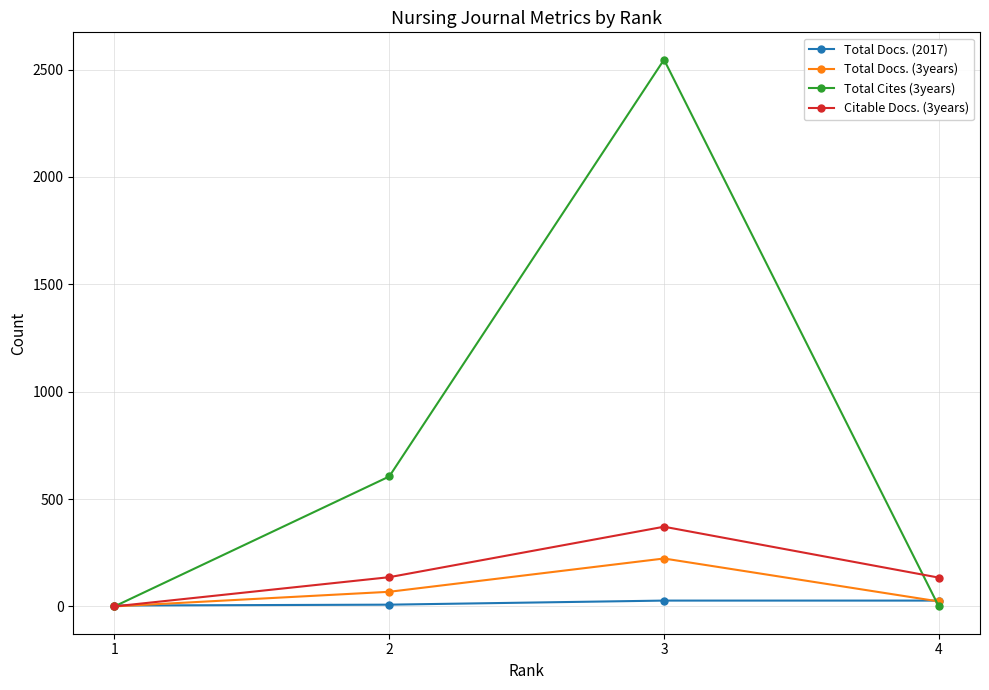

True or false: Total Docs. (3years) has a value of 68 at 2.

True